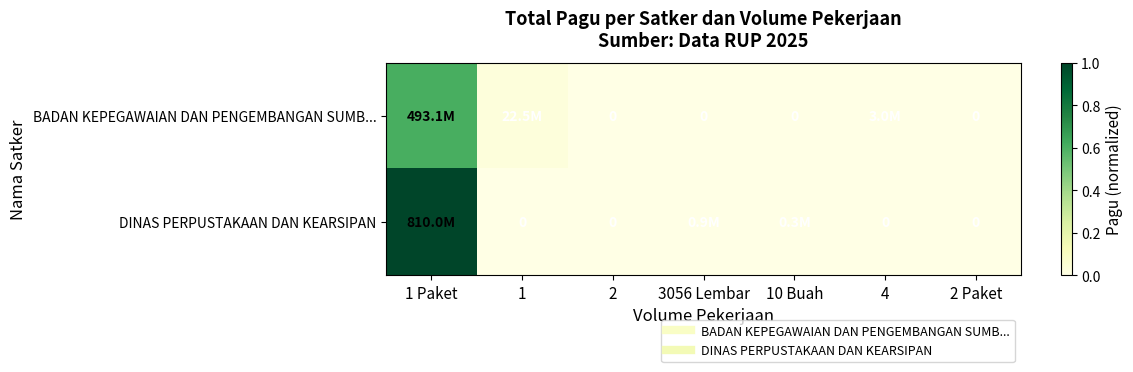

Rank the series at 1 Paket from lowest to highest value.

BADAN KEPEGAWAIAN DAN PENGEMBANGAN SUMB..., DINAS PERPUSTAKAAN DAN KEARSIPAN